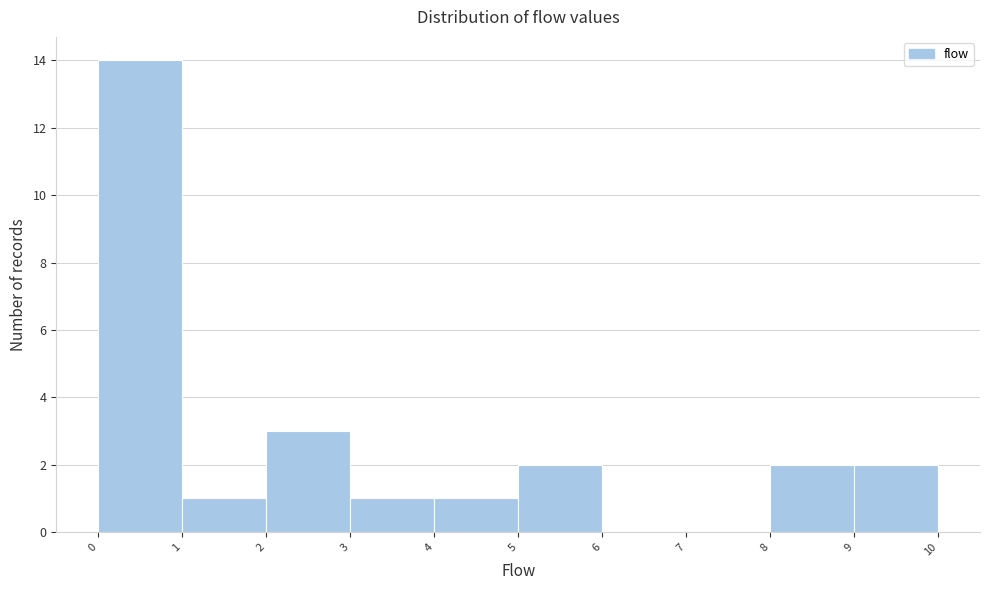

How tall is the bar that spans 5 to 6 on the x-axis? The values are not printed on the chart, so give them approximately, as read against the axis.

2